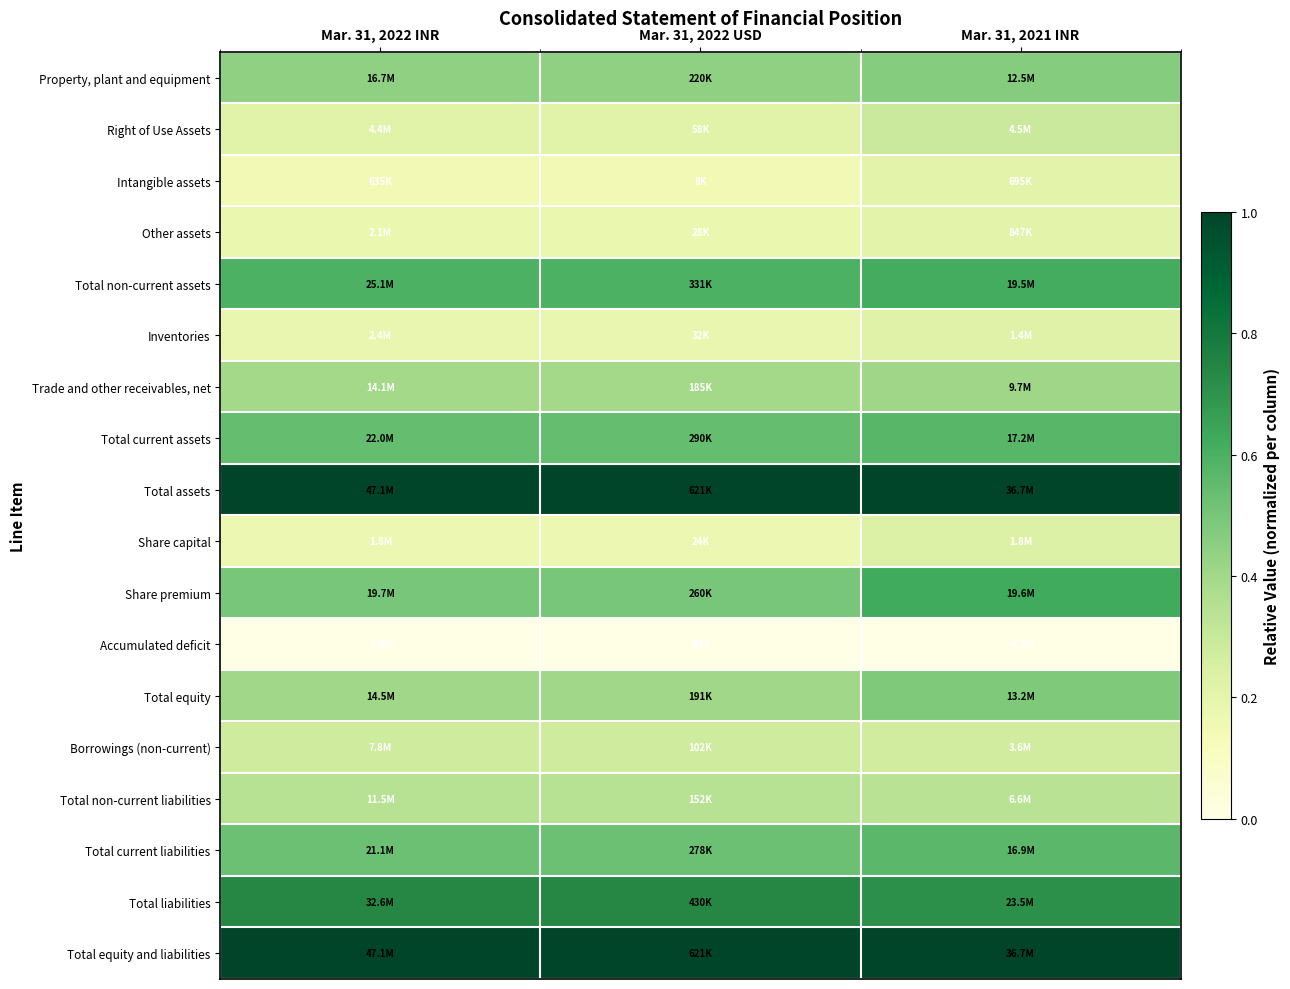

Reading left to right, list all the values displayed in this chart.

Property, plant and equipment: Mar. 31, 2022 INR=0.4	Mar. 31, 2022 USD=0.4	Mar. 31, 2021 INR=0.5
Right of Use Assets: Mar. 31, 2022 INR=0.2	Mar. 31, 2022 USD=0.2	Mar. 31, 2021 INR=0.3
Intangible assets: Mar. 31, 2022 INR=0.1	Mar. 31, 2022 USD=0.1	Mar. 31, 2021 INR=0.2
Other assets: Mar. 31, 2022 INR=0.2	Mar. 31, 2022 USD=0.2	Mar. 31, 2021 INR=0.2
Total non-current assets: Mar. 31, 2022 INR=0.6	Mar. 31, 2022 USD=0.6	Mar. 31, 2021 INR=0.6
Inventories: Mar. 31, 2022 INR=0.2	Mar. 31, 2022 USD=0.2	Mar. 31, 2021 INR=0.2
Trade and other receivables, net: Mar. 31, 2022 INR=0.4	Mar. 31, 2022 USD=0.4	Mar. 31, 2021 INR=0.4
Total current assets: Mar. 31, 2022 INR=0.5	Mar. 31, 2022 USD=0.5	Mar. 31, 2021 INR=0.6
Total assets: Mar. 31, 2022 INR=1.0	Mar. 31, 2022 USD=1.0	Mar. 31, 2021 INR=1.0
Share capital: Mar. 31, 2022 INR=0.2	Mar. 31, 2022 USD=0.2	Mar. 31, 2021 INR=0.2
Share premium: Mar. 31, 2022 INR=0.5	Mar. 31, 2022 USD=0.5	Mar. 31, 2021 INR=0.6
Accumulated deficit: Mar. 31, 2022 INR=0.0	Mar. 31, 2022 USD=0.0	Mar. 31, 2021 INR=0.0
Total equity: Mar. 31, 2022 INR=0.4	Mar. 31, 2022 USD=0.4	Mar. 31, 2021 INR=0.5
Borrowings (non-current): Mar. 31, 2022 INR=0.3	Mar. 31, 2022 USD=0.3	Mar. 31, 2021 INR=0.3
Total non-current liabilities: Mar. 31, 2022 INR=0.3	Mar. 31, 2022 USD=0.3	Mar. 31, 2021 INR=0.3
Total current liabilities: Mar. 31, 2022 INR=0.5	Mar. 31, 2022 USD=0.5	Mar. 31, 2021 INR=0.6
Total liabilities: Mar. 31, 2022 INR=0.7	Mar. 31, 2022 USD=0.7	Mar. 31, 2021 INR=0.7
Total equity and liabilities: Mar. 31, 2022 INR=1.0	Mar. 31, 2022 USD=1.0	Mar. 31, 2021 INR=1.0